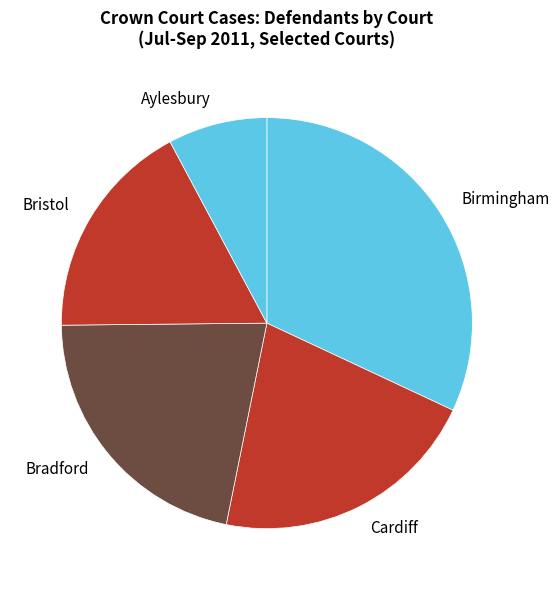

Count the number of slices in the pie.

5